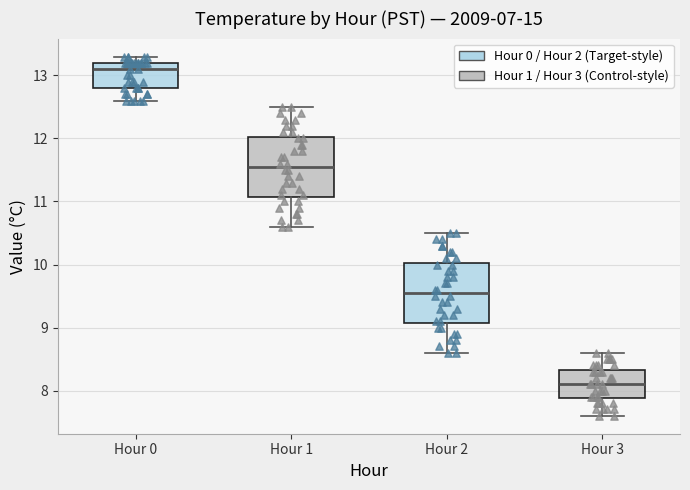

Reading left to right, transcribe this box plot: for each box, give where its median line is, the range the box spans, and where its two whiskers end, as read against the y-axis. The values are not printed on the chart, so give them approximately, as read against the axis.

Hour 0: median 13.1, box 12.8 to 13.2, whiskers 12.6 to 13.3
Hour 1: median 11.6, box 11.1 to 12.0, whiskers 10.6 to 12.5
Hour 2: median 9.6, box 9.1 to 10.0, whiskers 8.6 to 10.5
Hour 3: median 8.1, box 7.9 to 8.3, whiskers 7.6 to 8.6